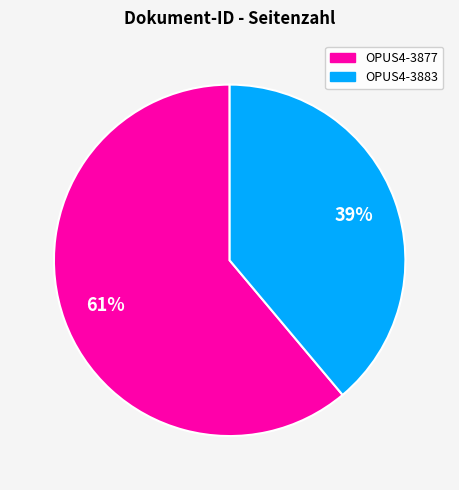

What is the ratio of the value at OPUS4-3883 to the value at OPUS4-3877?

0.6